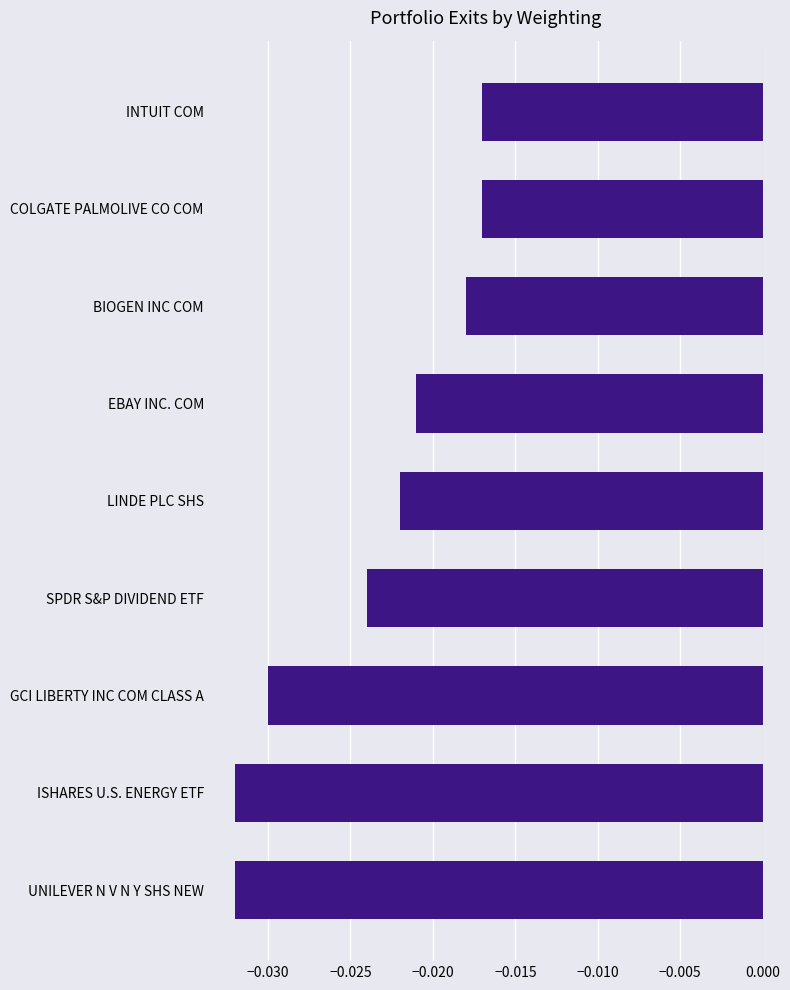

Which has a higher value, UNILEVER N V N Y SHS NEW or EBAY INC. COM?

EBAY INC. COM